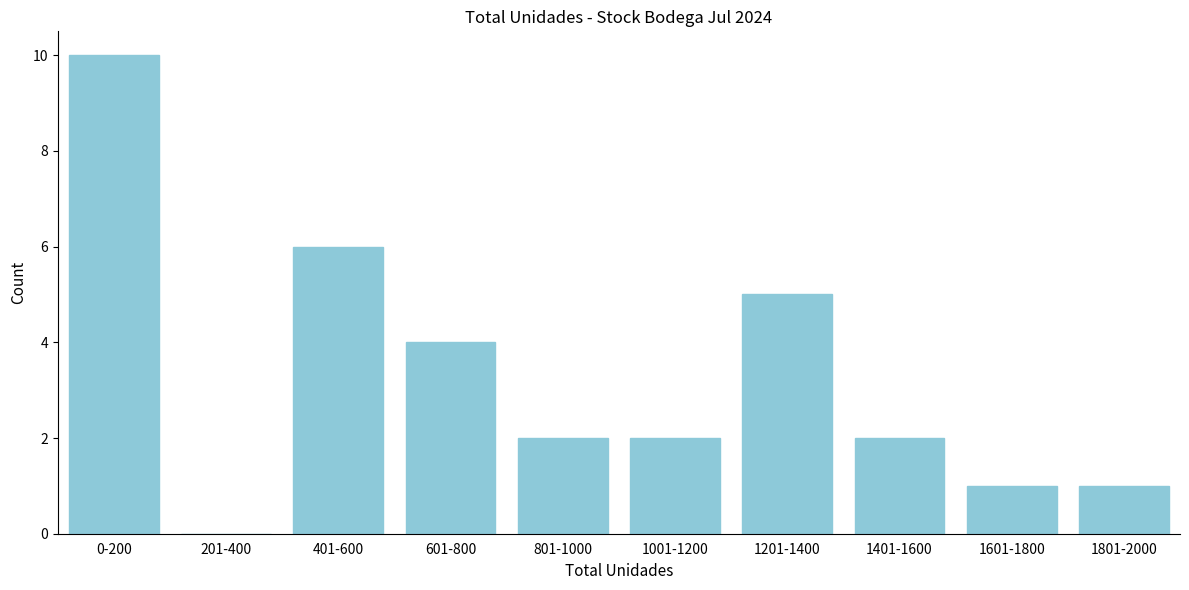

Reading left to right, what are all the values shown in this chart?

0-200=10	201-400=0	401-600=6	601-800=4	801-1000=2	1001-1200=2	1201-1400=5	1401-1600=2	1601-1800=1	1801-2000=1